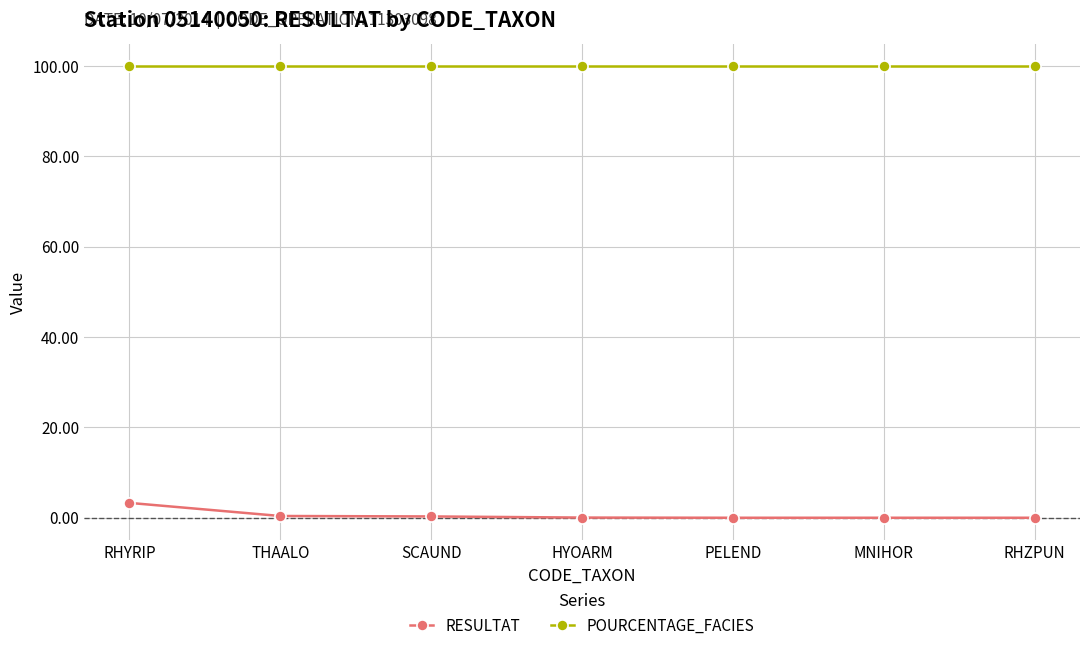

What position from the right is MNIHOR?

2